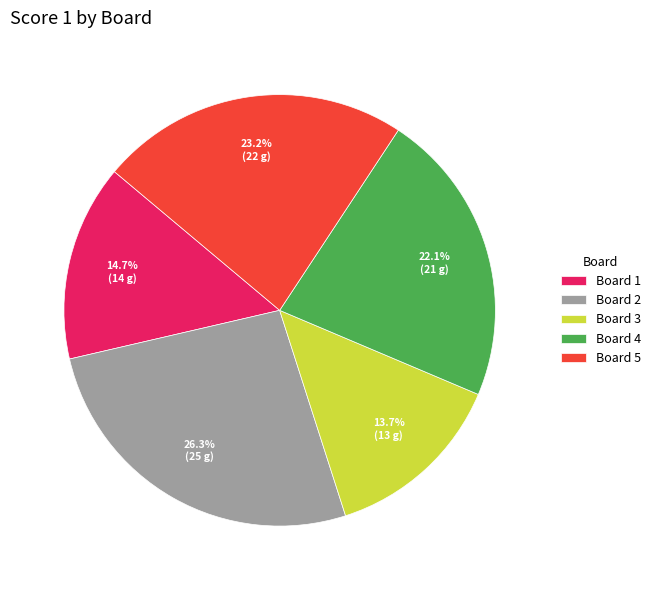

Is it true that Board 2 is 39% of the pie?

False